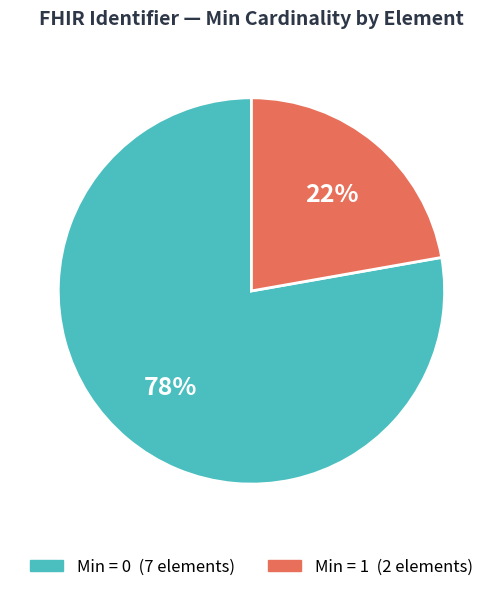

Is there any slice that represents more than half of the pie?

Yes